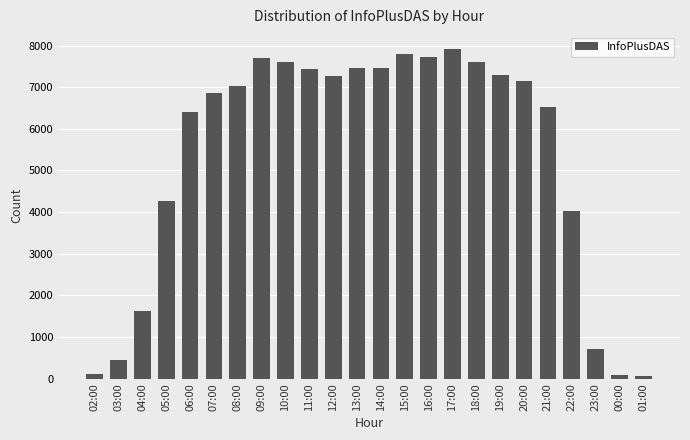

What is the ratio of the value at 07:00 to the value at 09:00?

0.9